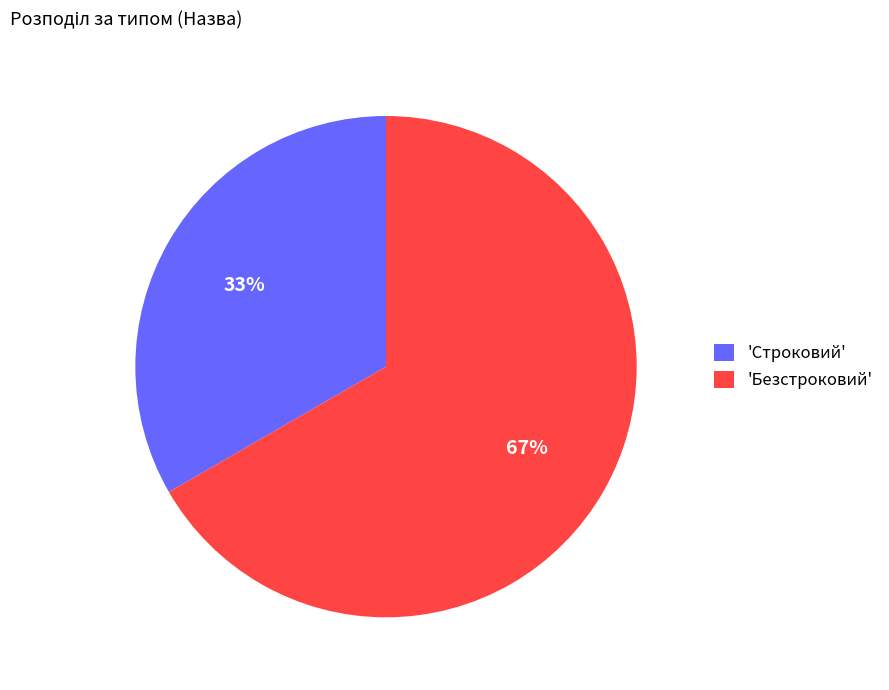

True or false: 'Безстроковий' accounts for 60% of the total.

False